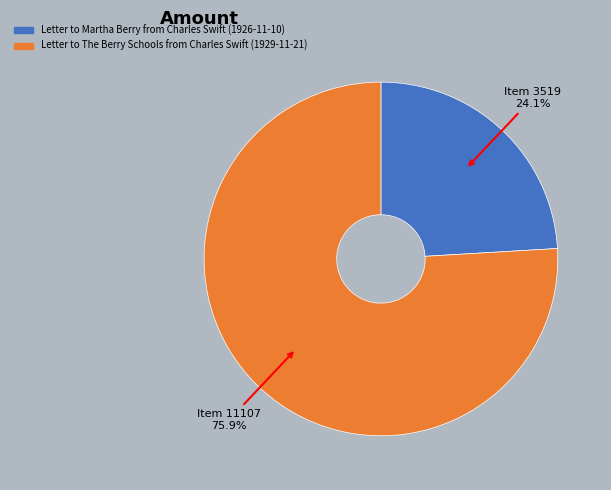

Does any single category account for the majority?

Yes